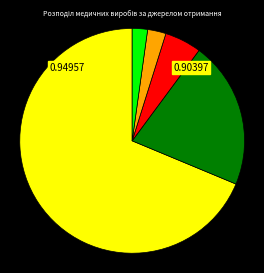

Count the number of slices in the pie.

5